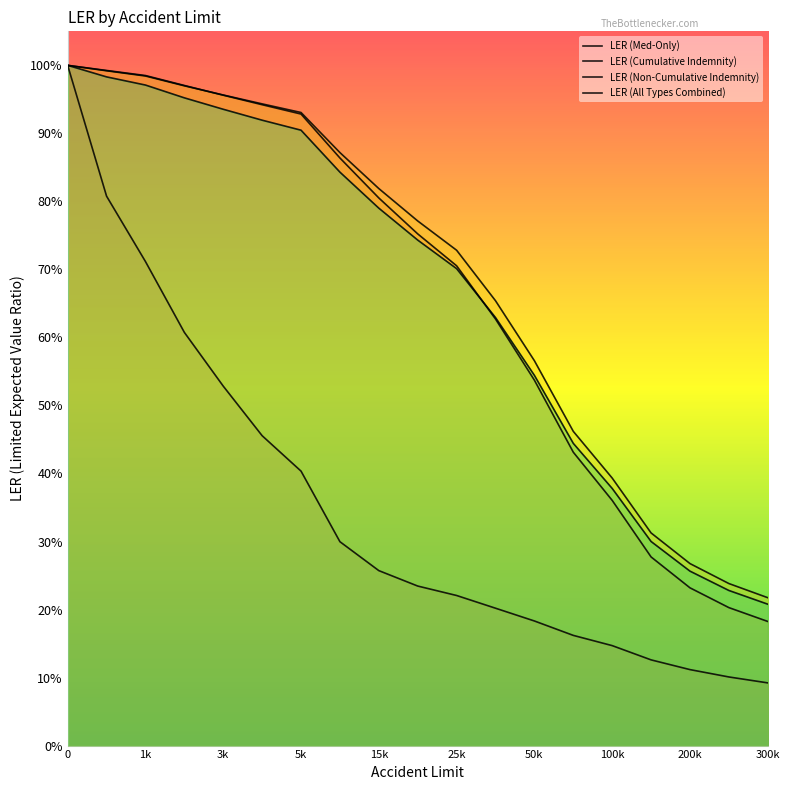

What is the value of the LER (All Types Combined) point at the 7th from the left?

0.9